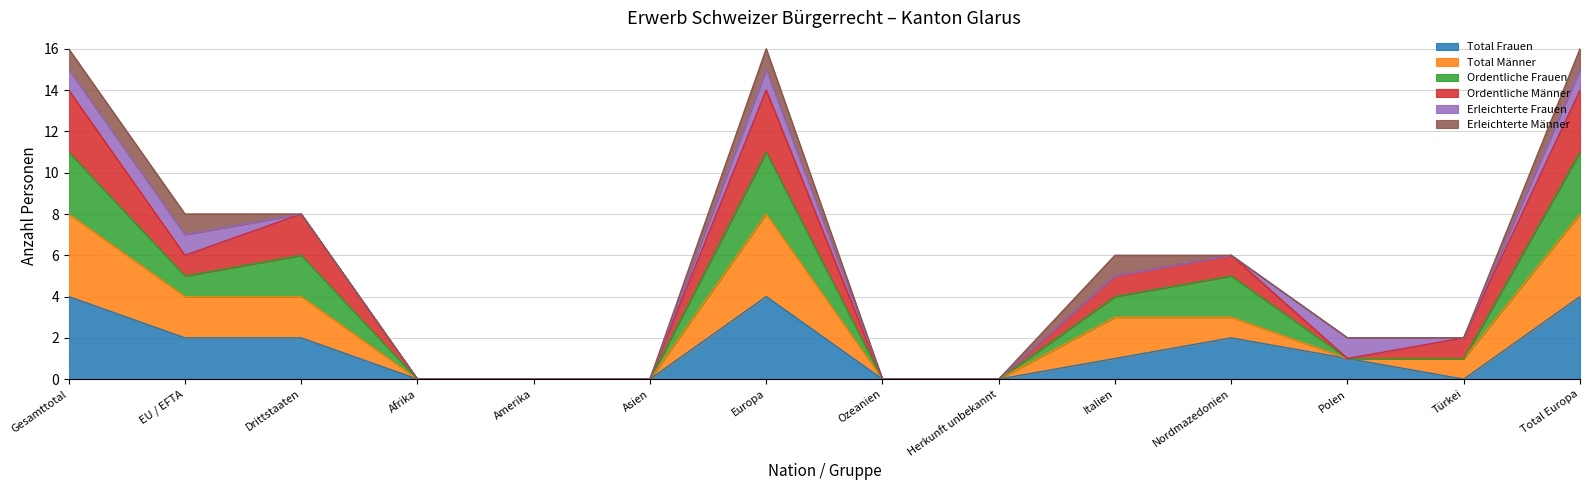

The Total Frauen series shows 2 at Asien. True or false?

False